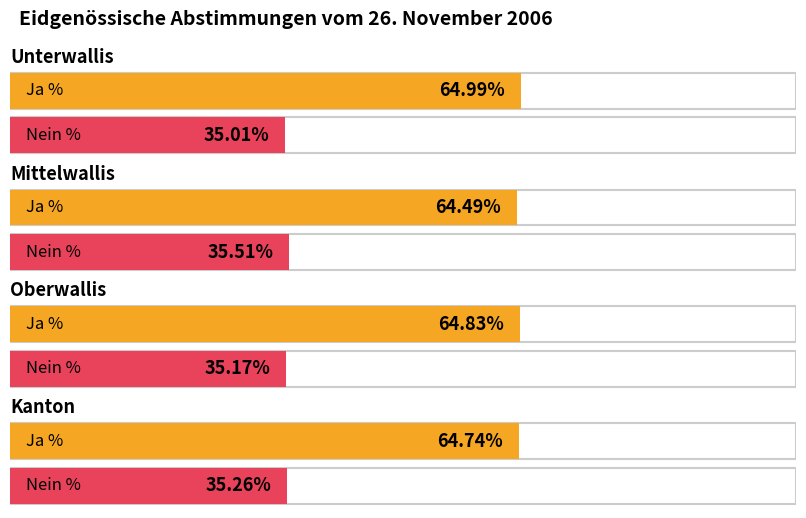

Reading left to right, extract all data points from this chart.

Ja %: 65.0	64.5	64.8	64.7
Nein %: 35.0	35.5	35.2	35.3